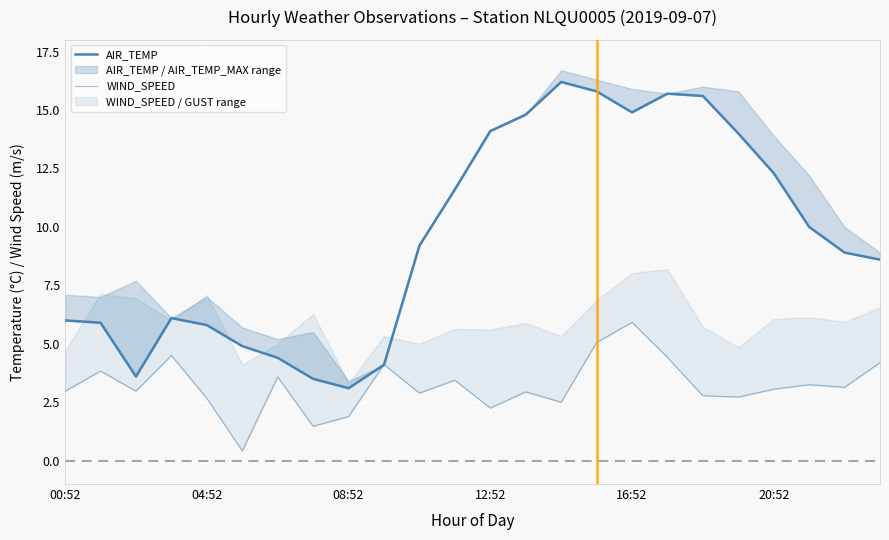

Count the number of categories in the chart.

24